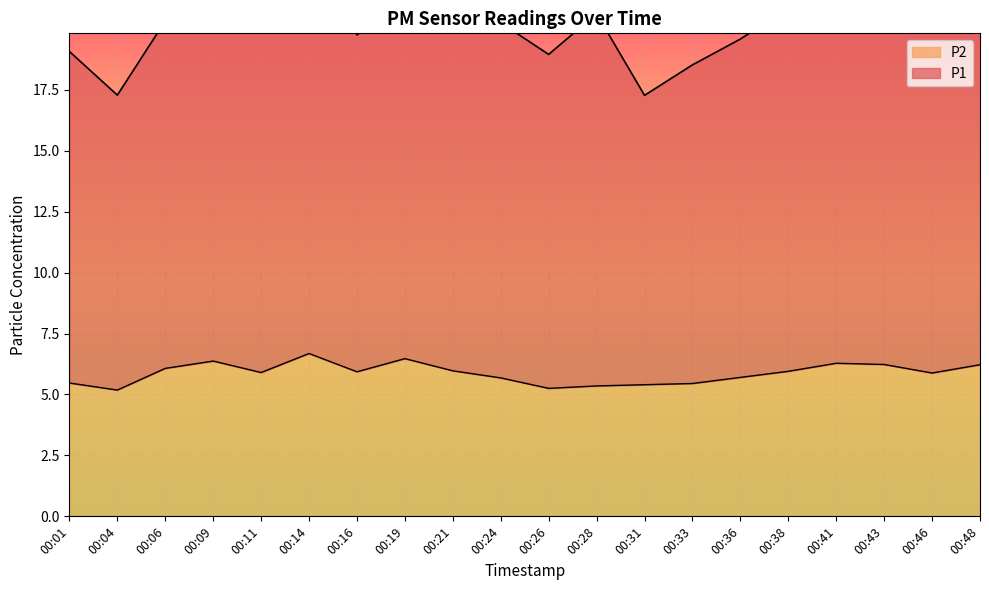

Rank the categories by value from lowest to highest.

00:04, 00:26, 00:28, 00:31, 00:33, 00:01, 00:24, 00:36, 00:46, 00:11, 00:16, 00:38, 00:21, 00:06, 00:48, 00:43, 00:41, 00:09, 00:19, 00:14